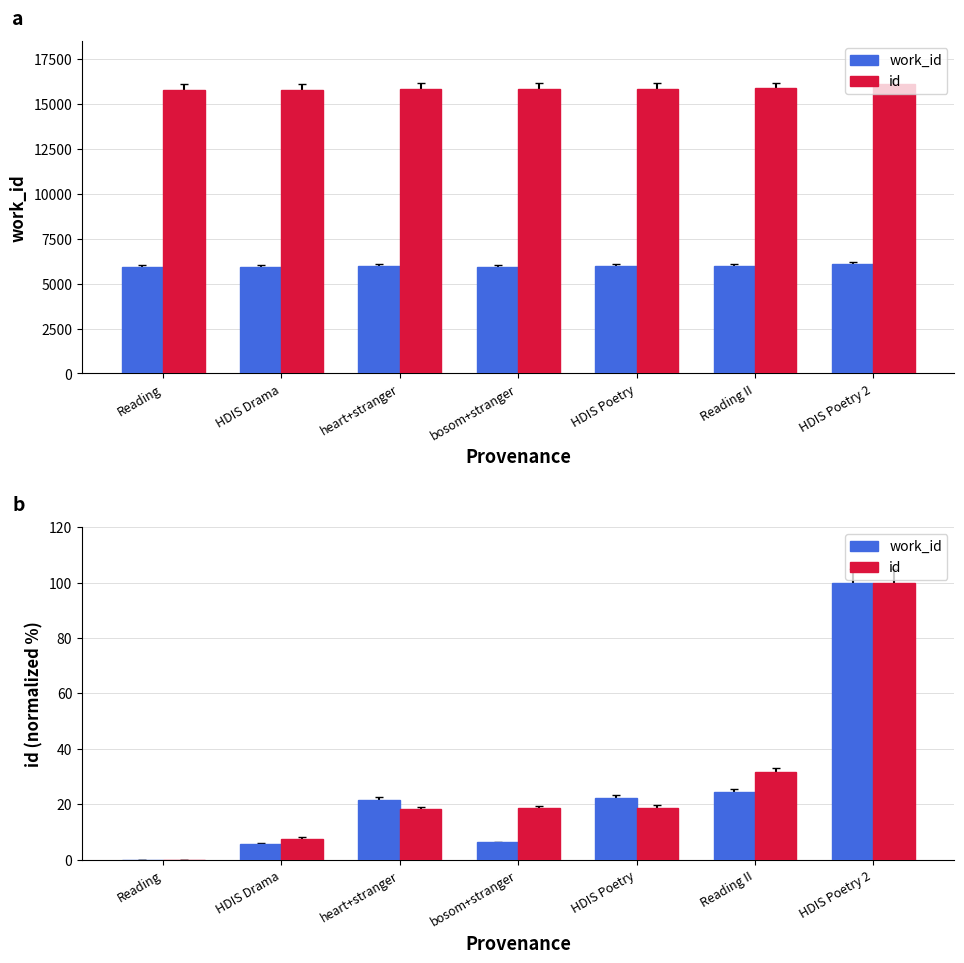

At which category does the chart reach its minimum across all series?

Reading